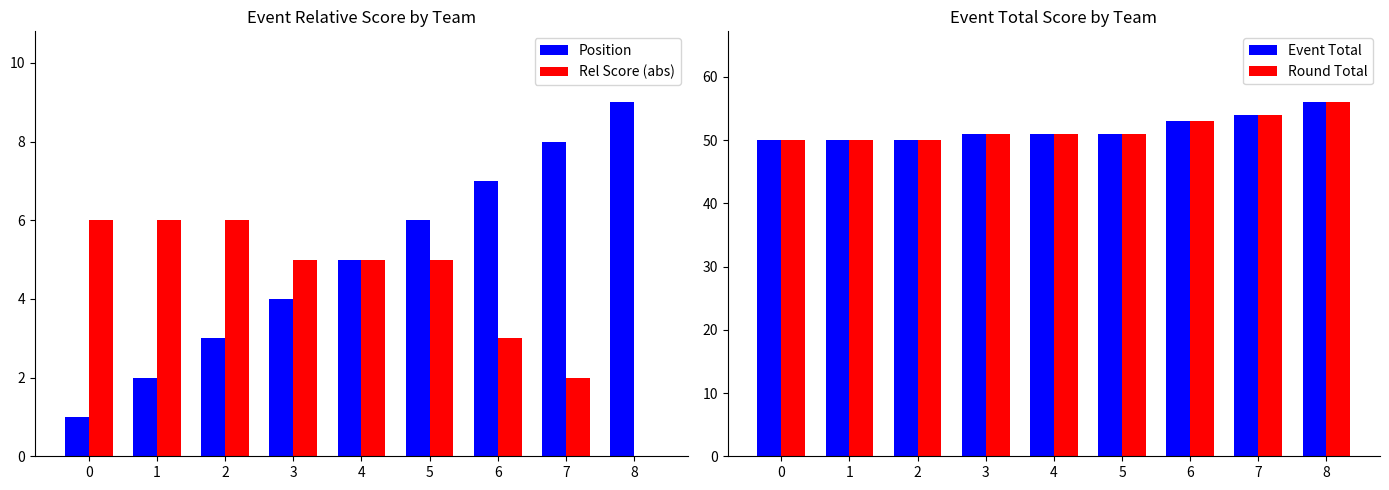

The value of Rel Score (abs) at 7 is 3. True or false?

False